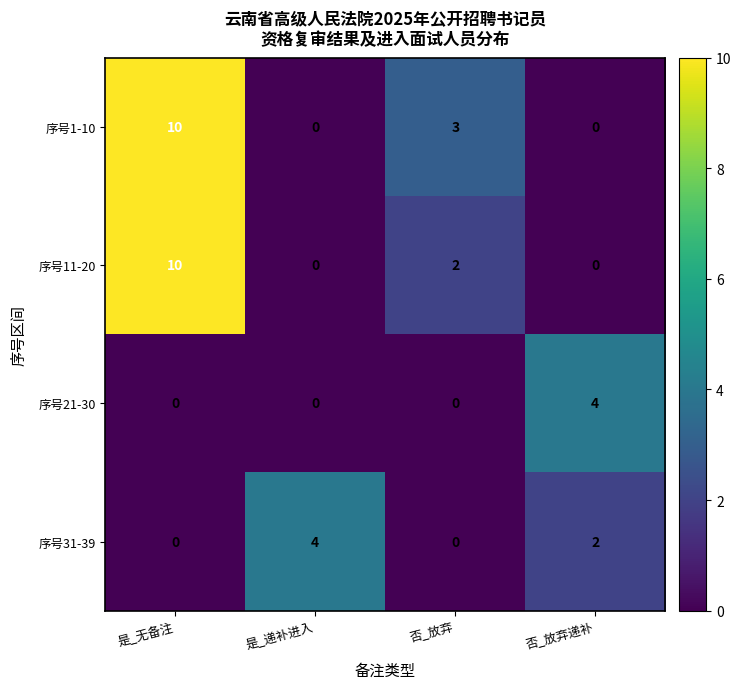

Count the number of categories in the chart.

4